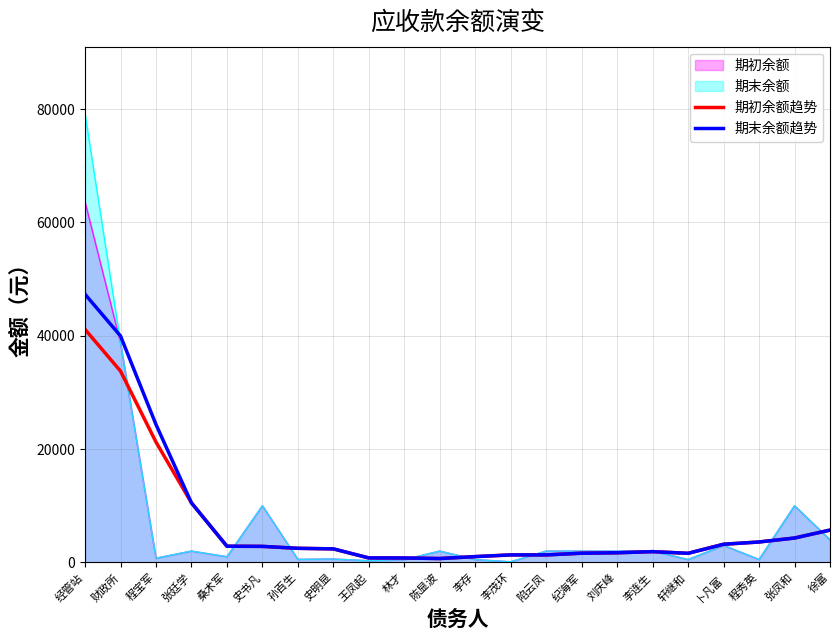

At which label does 期末余额趋势 reach its peak?

经管站